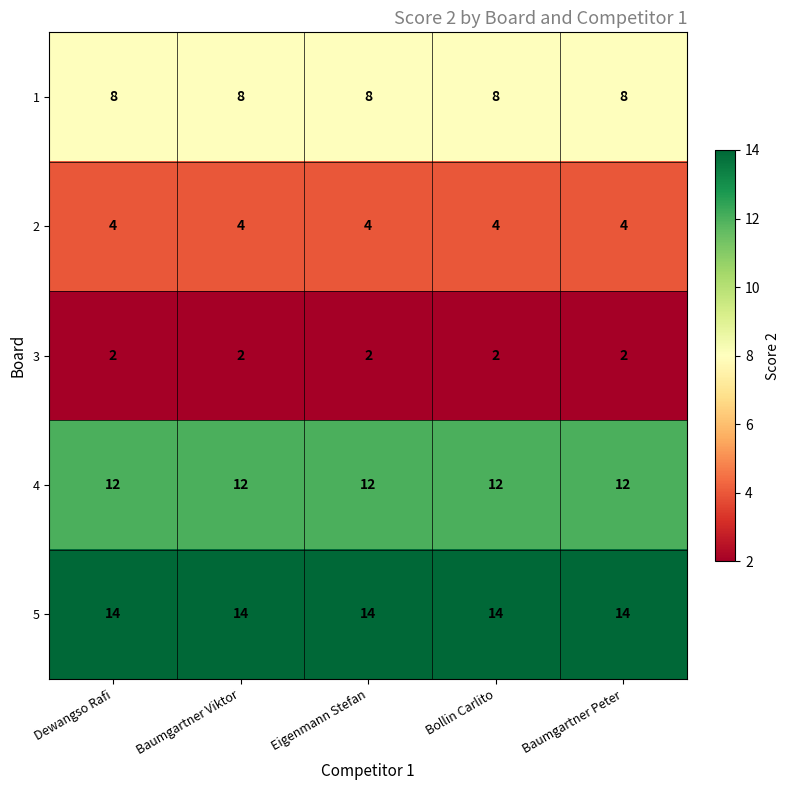

True or false: 2 has a value of 7 at Dewangso Rafi.

False